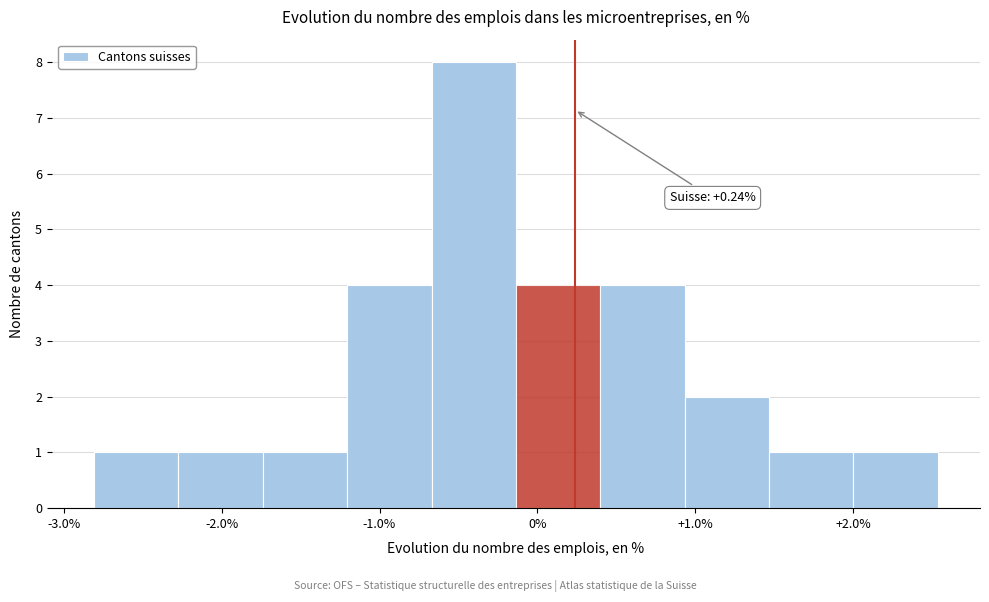

Over which range of the x-axis is the bar tallest?

-0.7 to -0.1